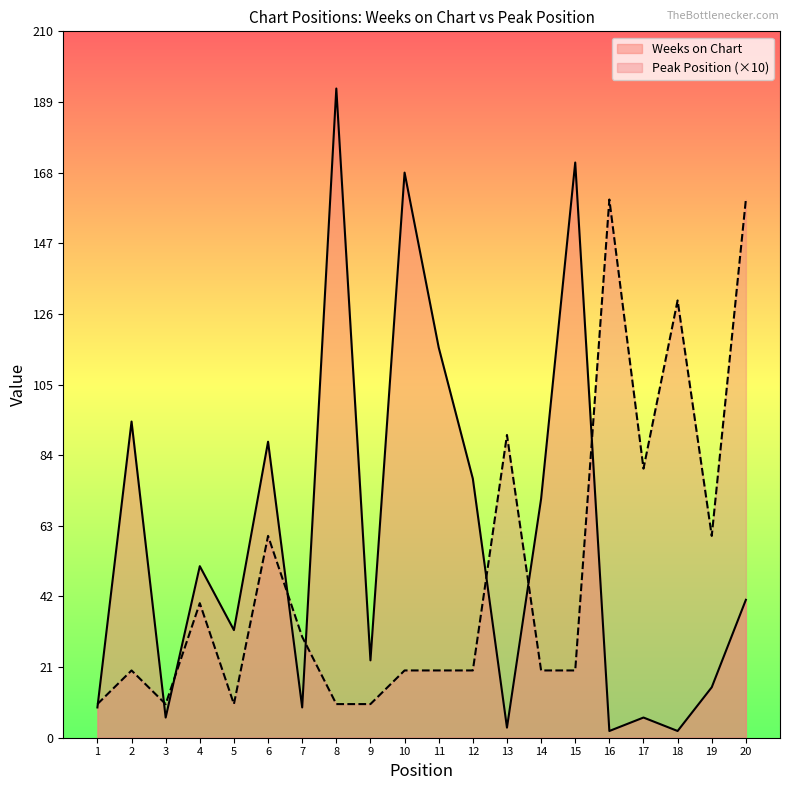

Which series ends up on top after the final intersection of Peak Position and Weeks on Chart?

Peak Position